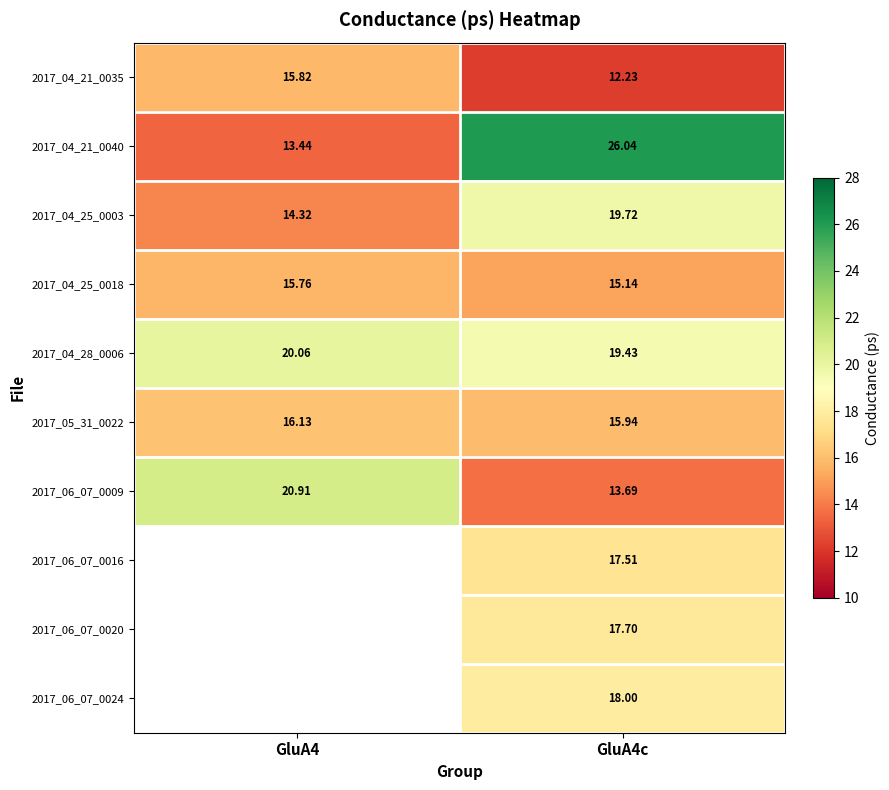

At which category does the chart reach its minimum across all series?

GluA4c